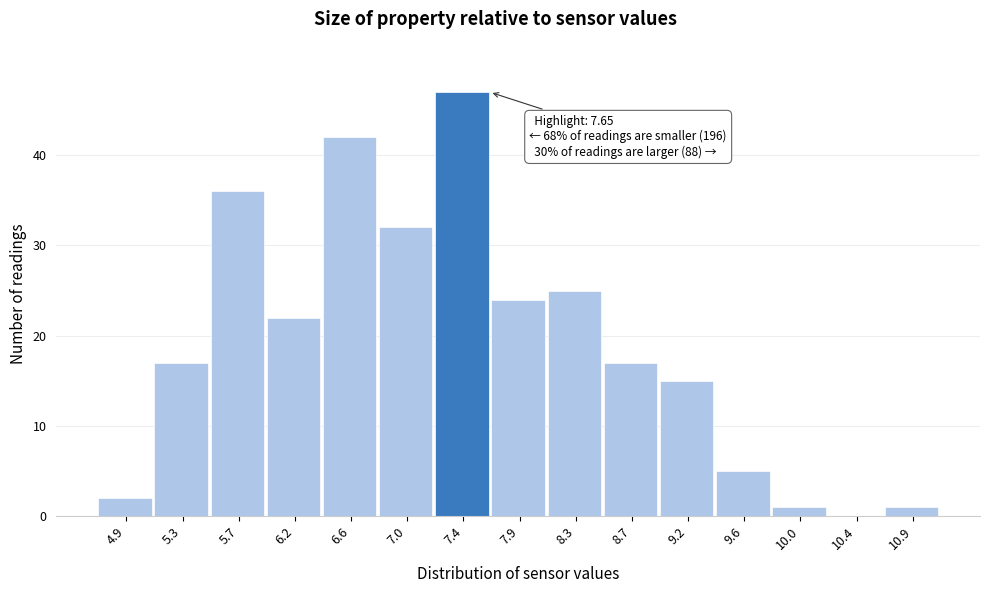

Over which range of the x-axis is the bar tallest?

7.25 to 7.65